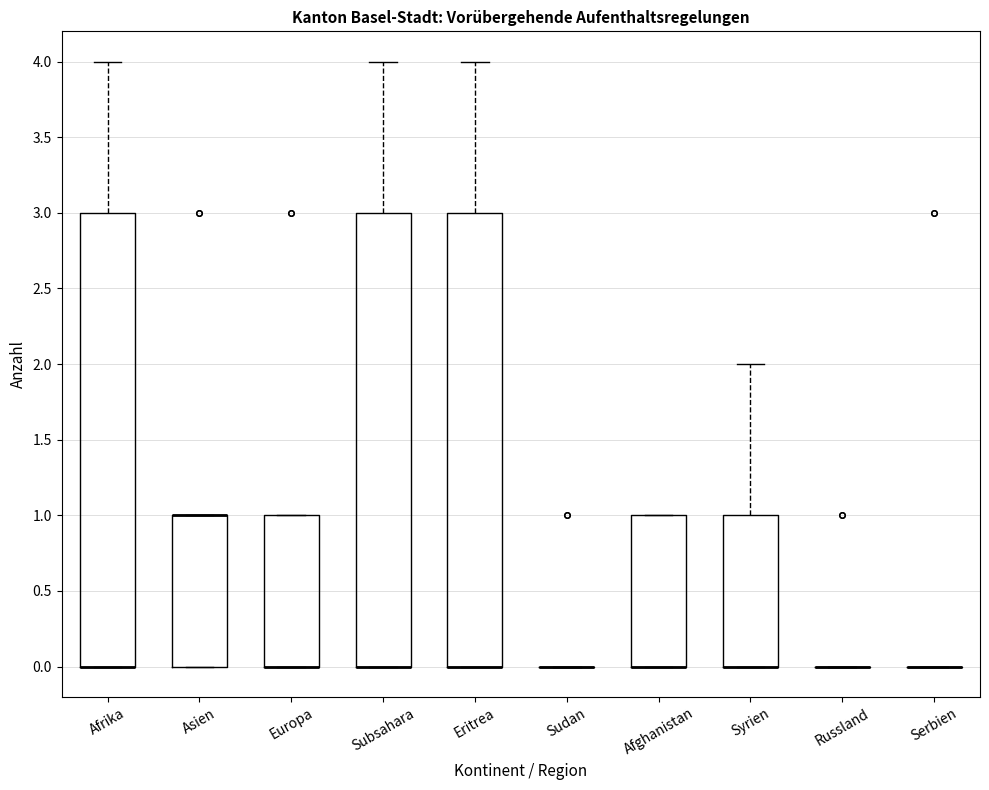

Reading left to right, transcribe this box plot: for each box, give where its median line is, the range the box spans, and where its two whiskers end, as read against the y-axis. The values are not printed on the chart, so give them approximately, as read against the axis.

Afrika: median 0 (drawn on the box's lower edge), box 0 to 3, whiskers 0 to 4
Asien: median 1 (drawn on the box's upper edge), box 0 to 1, whiskers 0 to 1
Europa: median 0 (drawn on the box's lower edge), box 0 to 1, whiskers 0 to 1
Subsahara: median 0 (drawn on the box's lower edge), box 0 to 3, whiskers 0 to 4
Eritrea: median 0 (drawn on the box's lower edge), box 0 to 3, whiskers 0 to 4
Sudan: box collapsed to a line at 0, whiskers 0 to 0
Afghanistan: median 0 (drawn on the box's lower edge), box 0 to 1, whiskers 0 to 1
Syrien: median 0 (drawn on the box's lower edge), box 0 to 1, whiskers 0 to 2
Russland: box collapsed to a line at 0, whiskers 0 to 0
Serbien: box collapsed to a line at 0, whiskers 0 to 0